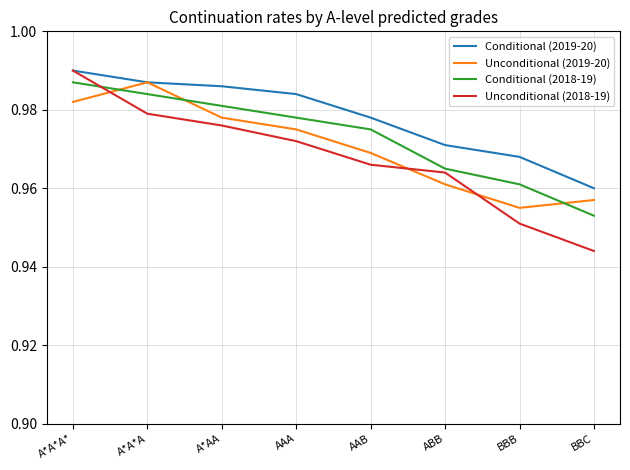

What position from the left is ABB?

6